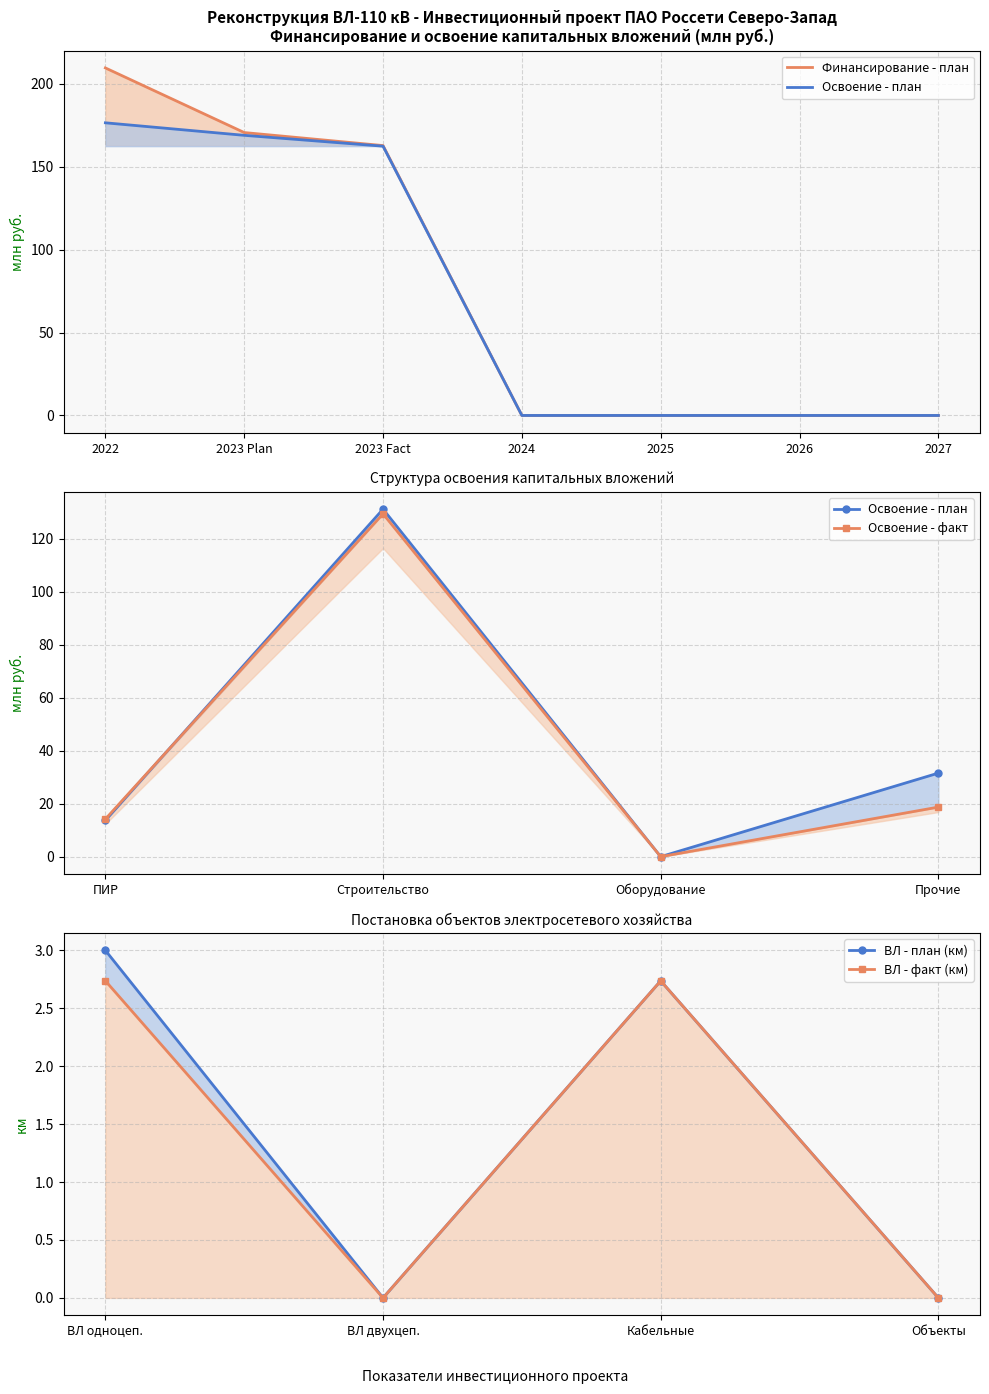

True or false: Plan_upper and Fact_mean intersect in this chart.

False